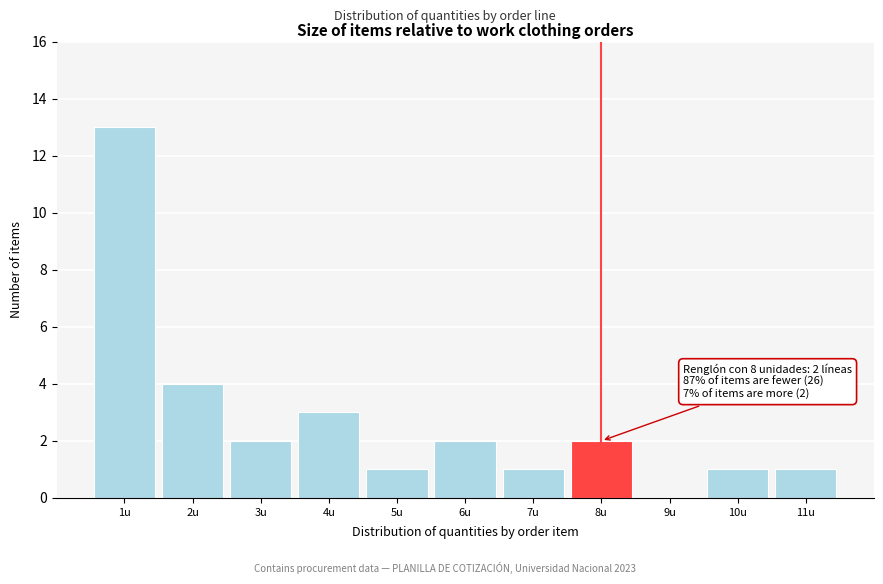

Which range on the x-axis has the tallest bar?

0.5 to 1.5